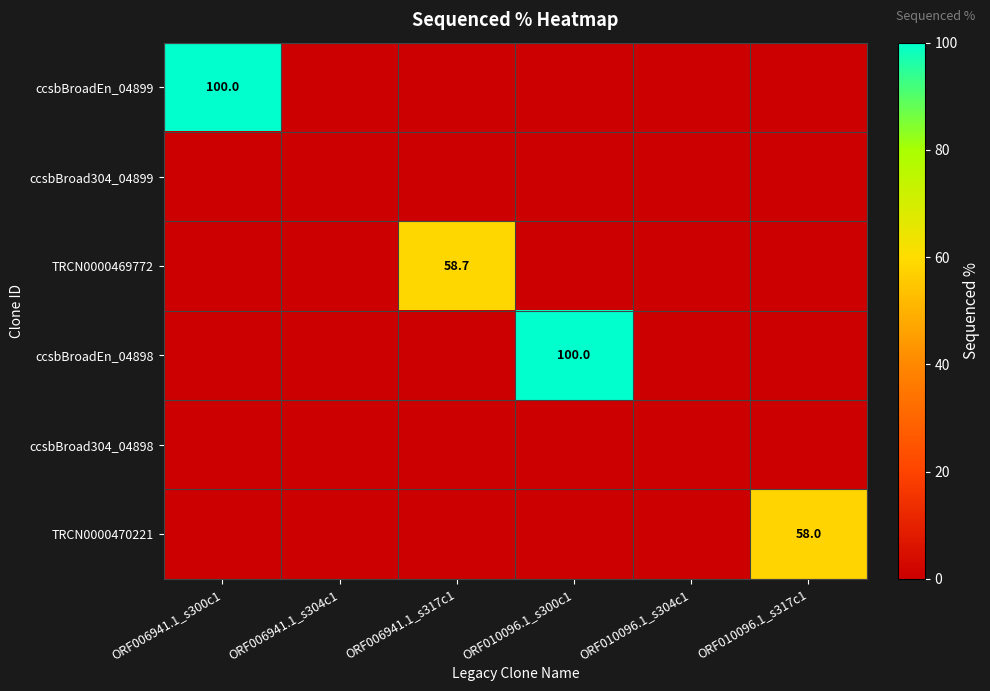

Between ORF010096.1_s304c1 and ORF006941.1_s304c1, which is larger?

ORF010096.1_s304c1